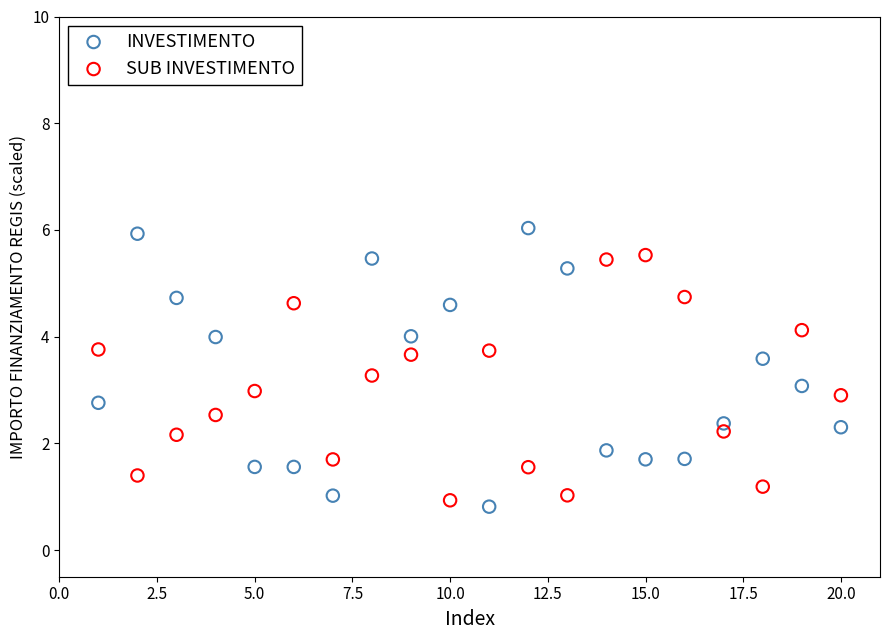

Which series reaches the maximum Y coordinate?

INVESTIMENTO